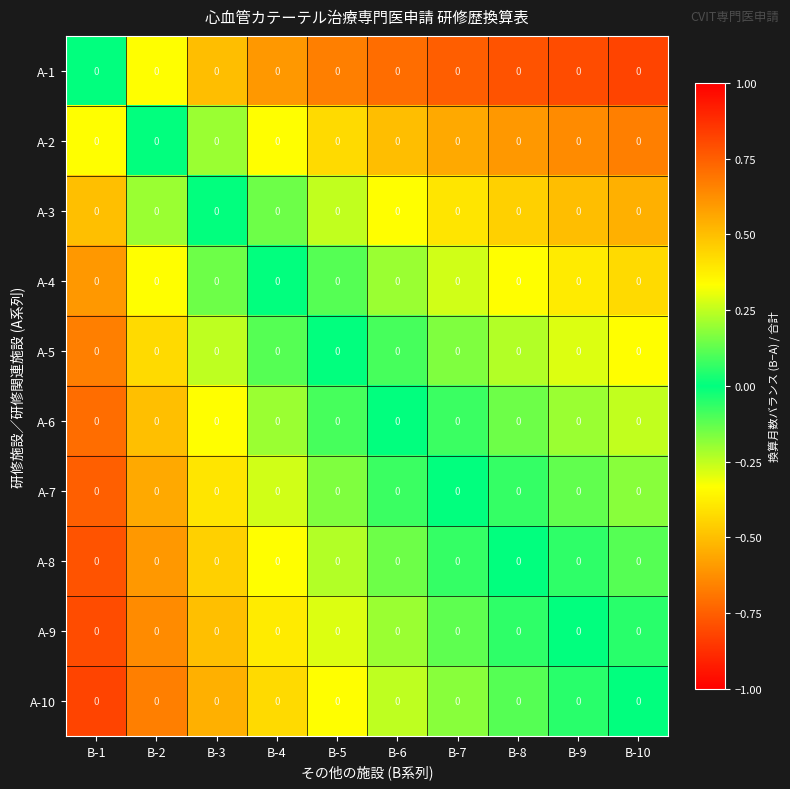

True or false: A-3 has a value of 0.2 at B-4.

False